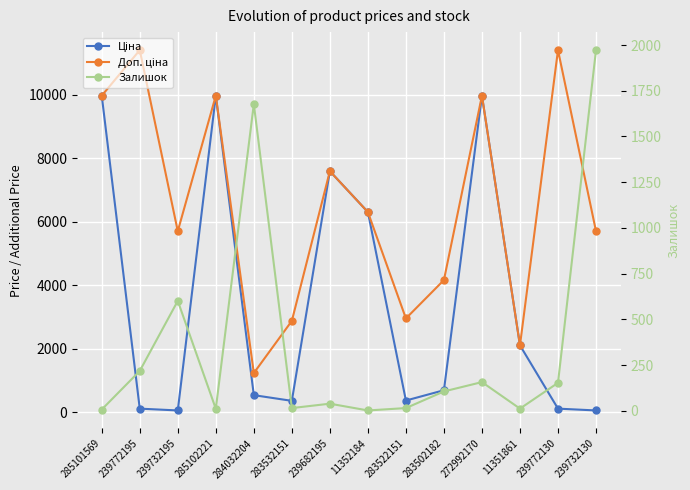

Is it true that Доп. ціна equals 1235.4 at 284032204?

True